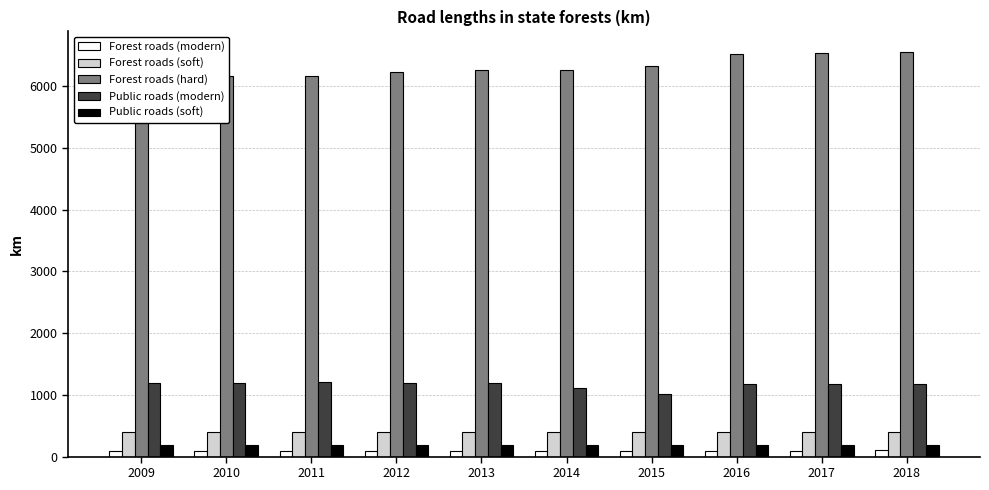

What is the value of the Forest roads (soft) bar at the 10th from the left?

405